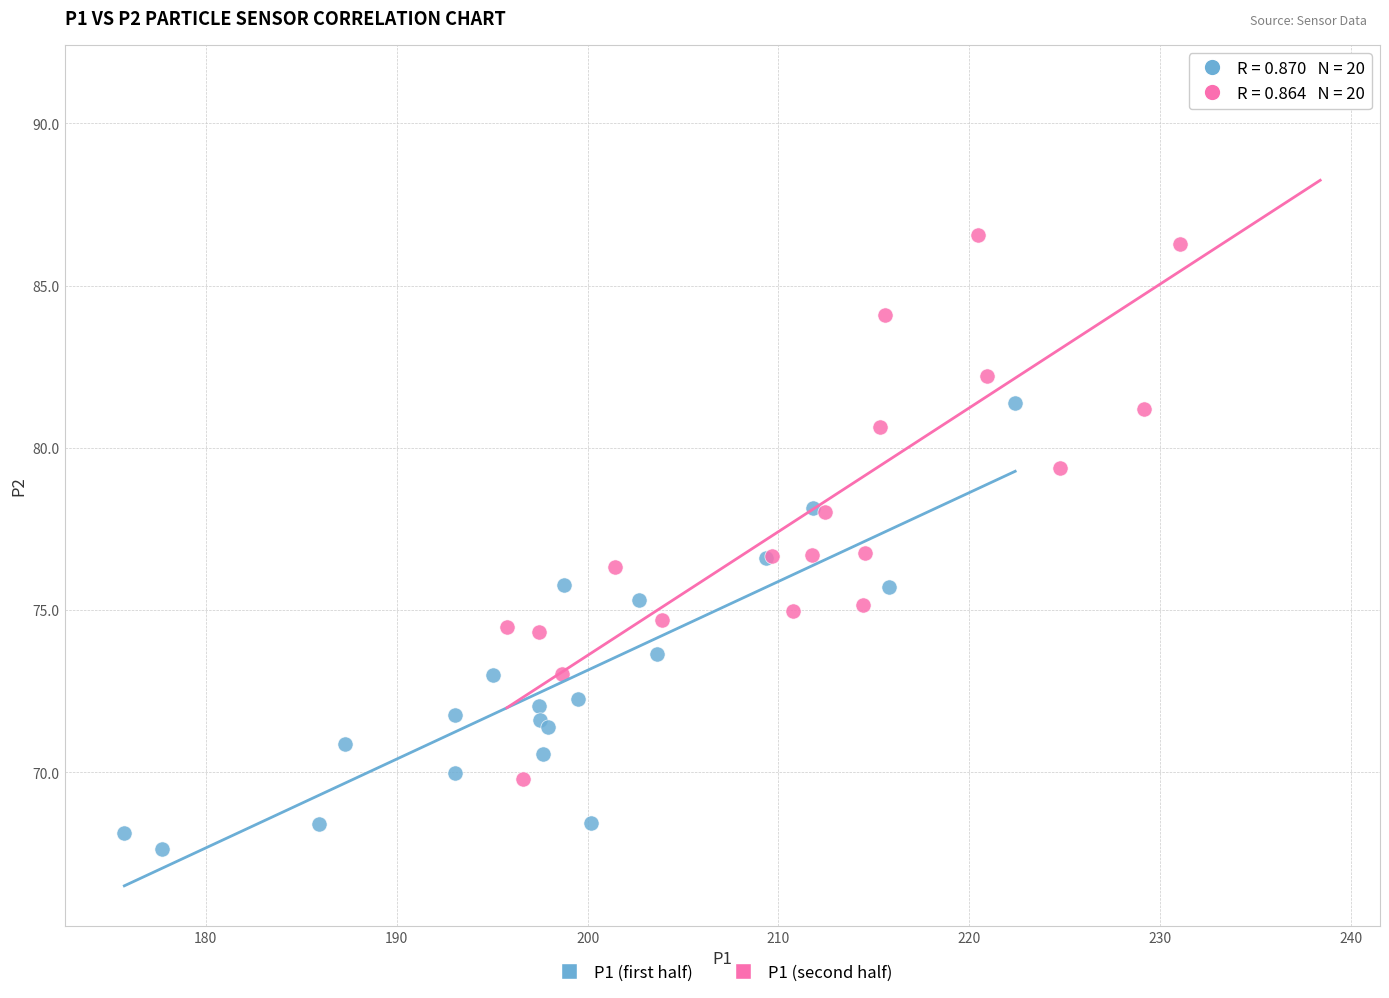

Which series contains the highest Y value?

P1 (second half)